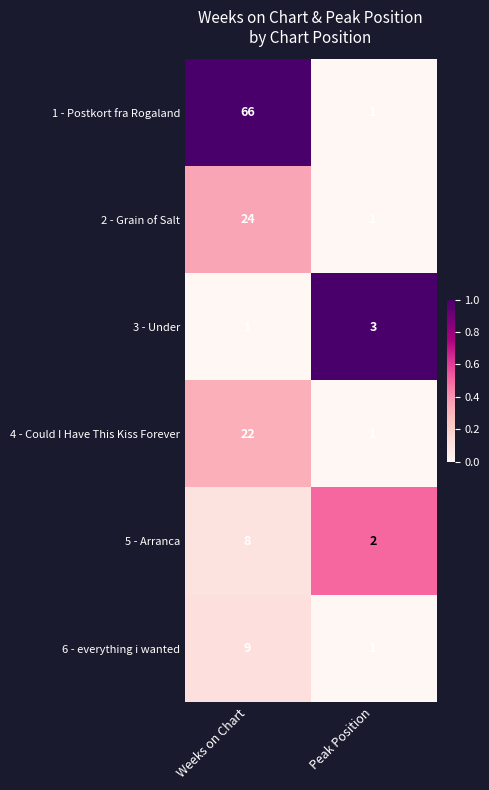

What is the total value across all series at Peak Position?

9